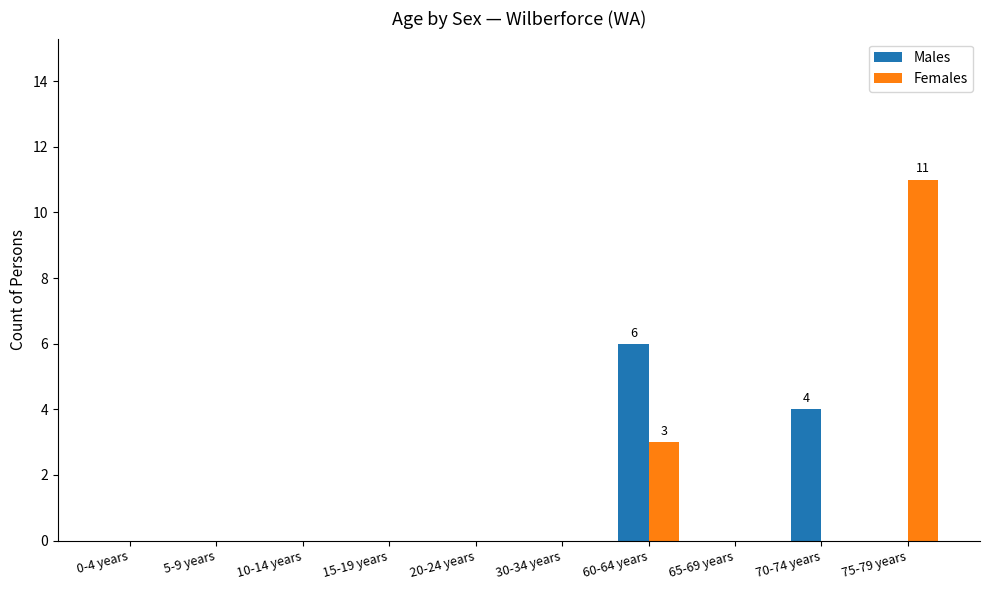

What are all the series names shown in the legend?

Males, Females